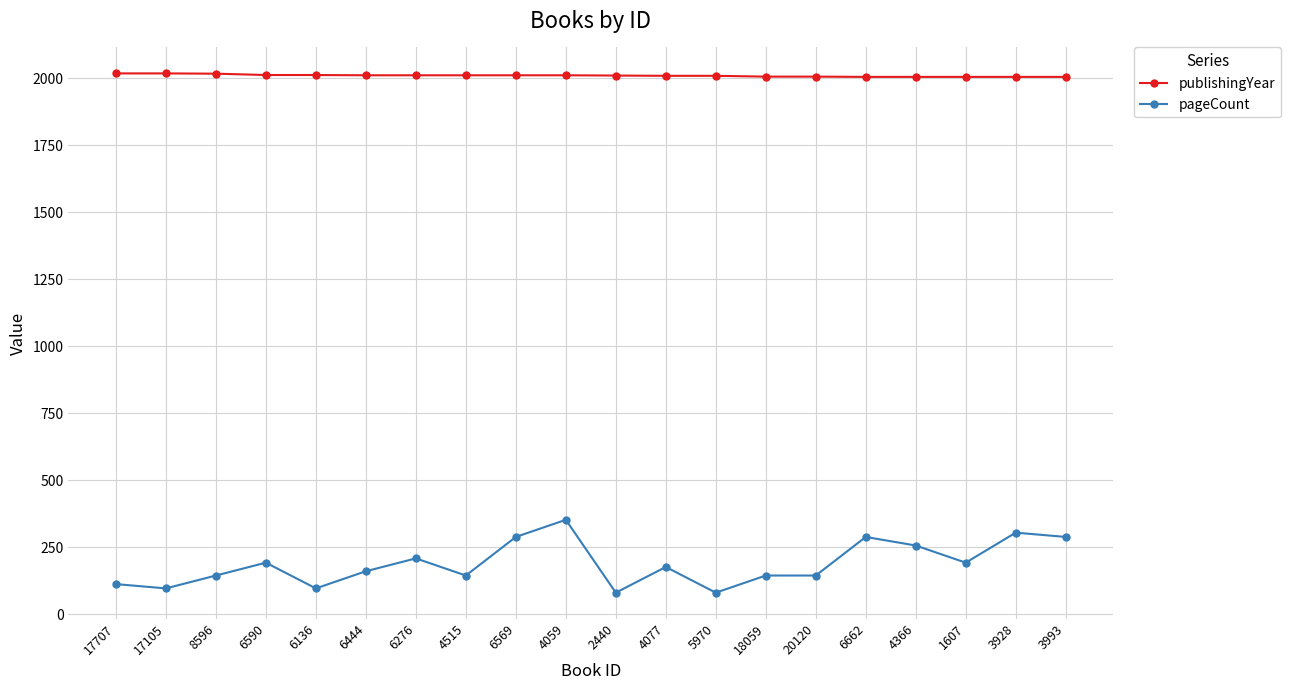

Is the value of publishingYear at 4059 greater than the value of pageCount at 4077?

Yes